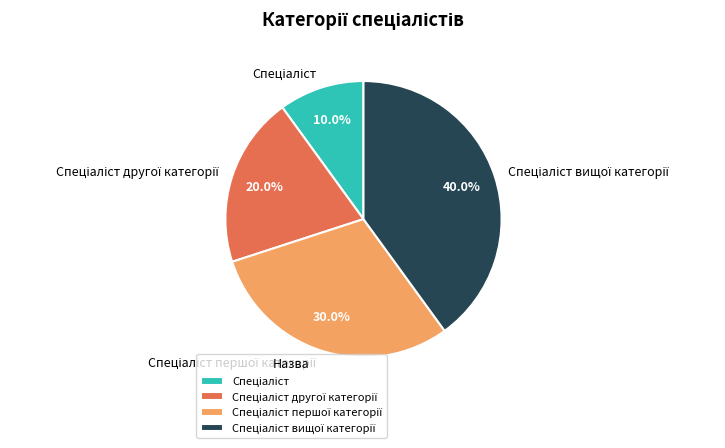

Is there any slice that represents more than half of the pie?

No